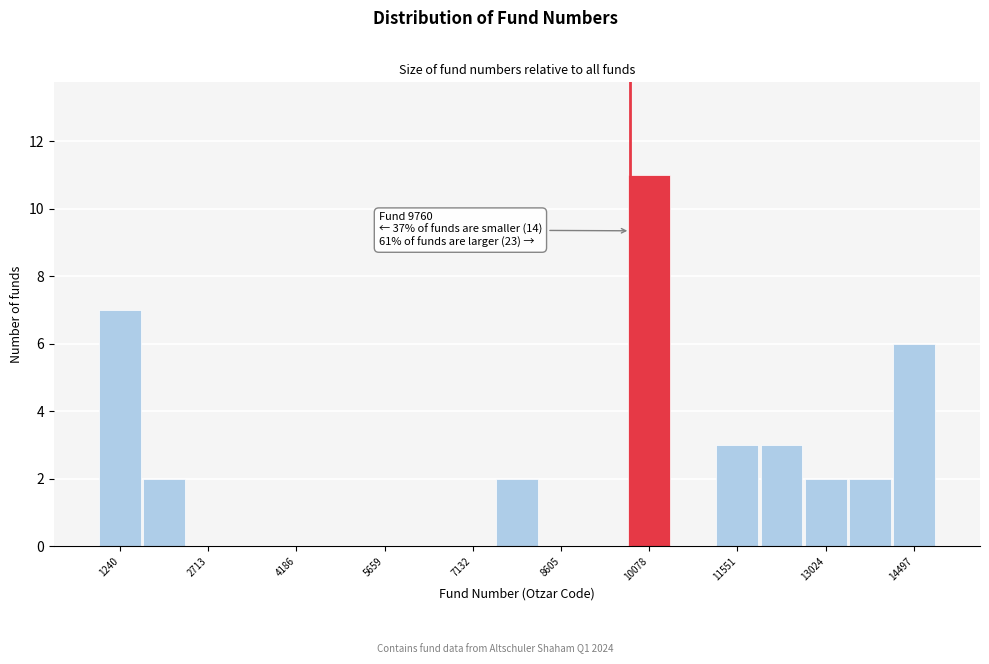

Around what value on the x-axis is the tallest bar? Give the approximate position of its centre, as read against the axis.

10000